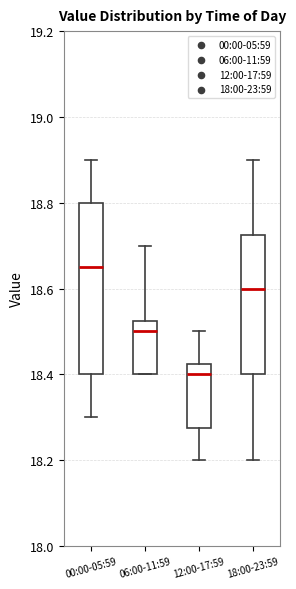

Where does the lower whisker of the box for 12:00-17:59 end on the y-axis? The values are not printed on the chart, so give them approximately, as read against the axis.

18.20